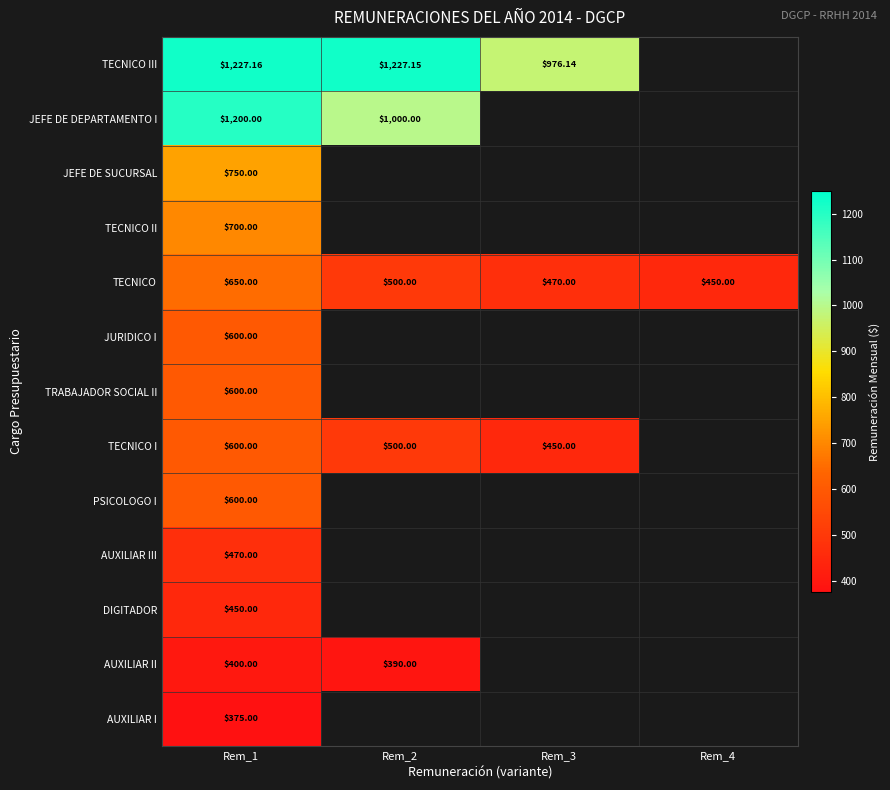

What is the total value across all series at Rem_1?

8622.2